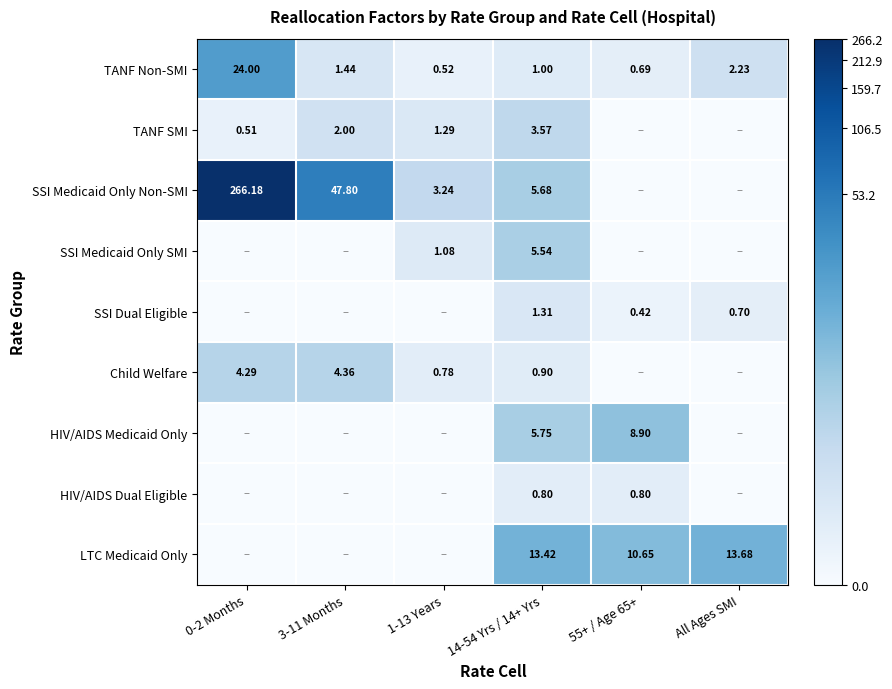

How many data points in SSI Medicaid Only SMI are above 0?

2